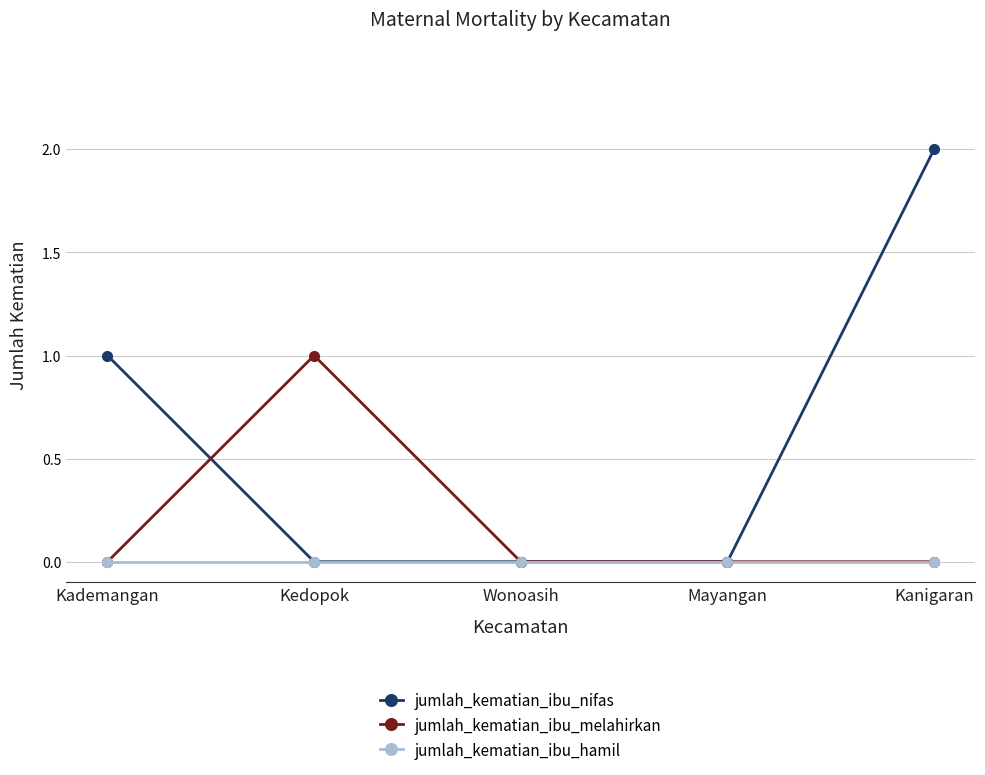

True or false: jumlah_kematian_ibu_nifas has more than 2 points higher than both neighbors.

False